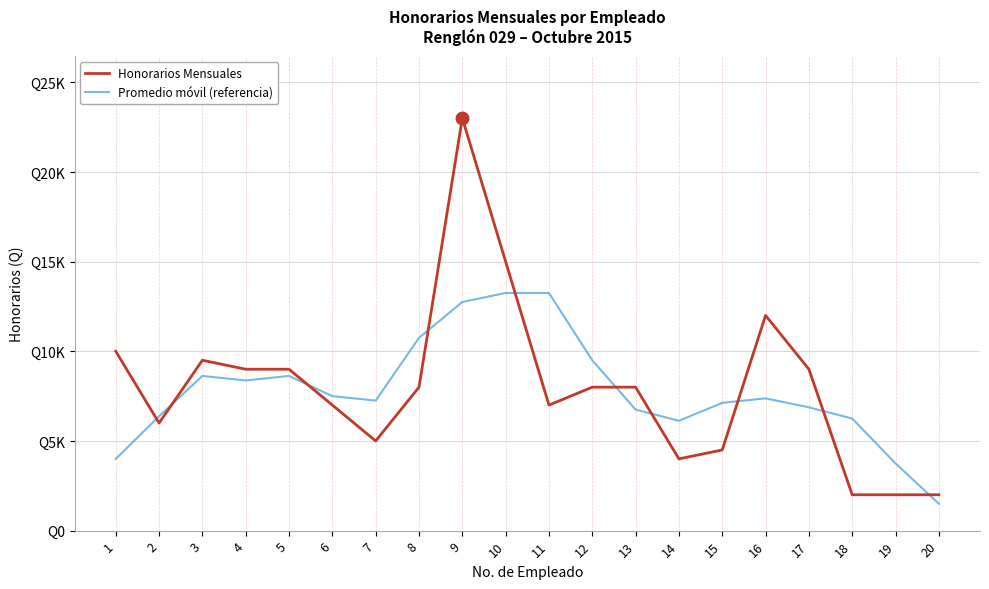

Which series changed the most between 2 and 5?

Honorarios Mensuales